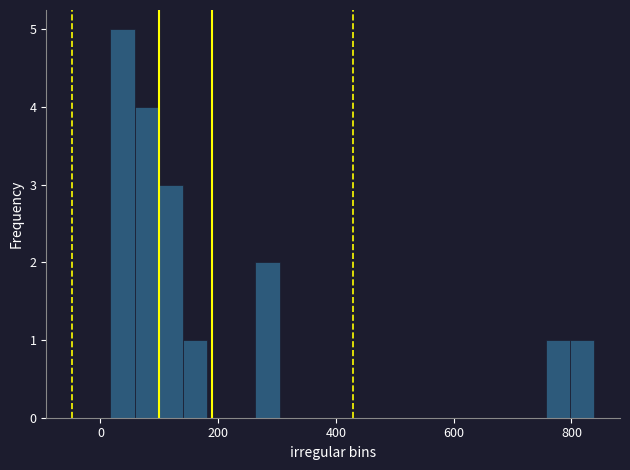

Read against the x-axis, roughly where is the centre of the tallest bar?

40